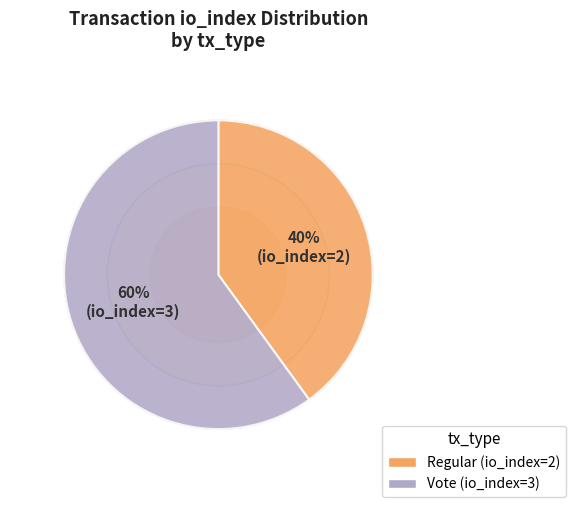

To the nearest percent, what is the combined percentage of Vote (io_index=3) and Regular (io_index=2)?

100%